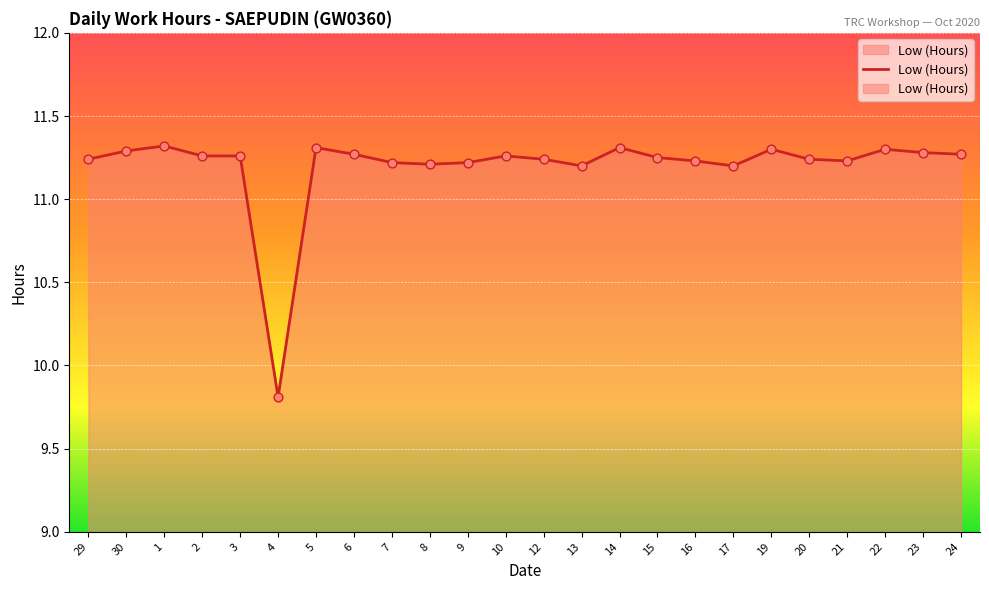

What is the ratio of the value at 15 to the value at 19?

1.0